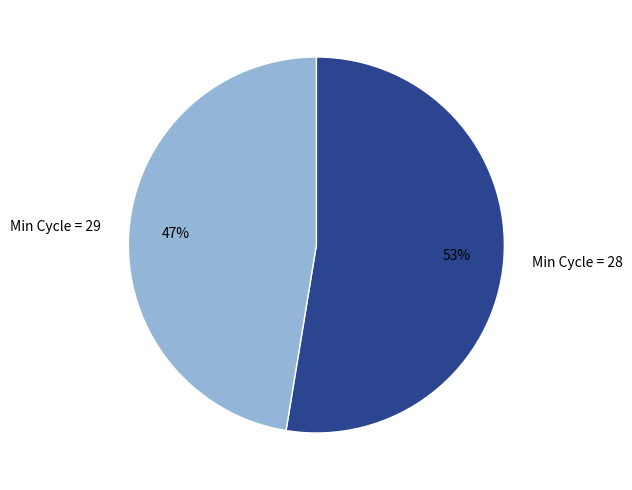

Which category has the biggest portion of the pie?

Min Cycle = 28